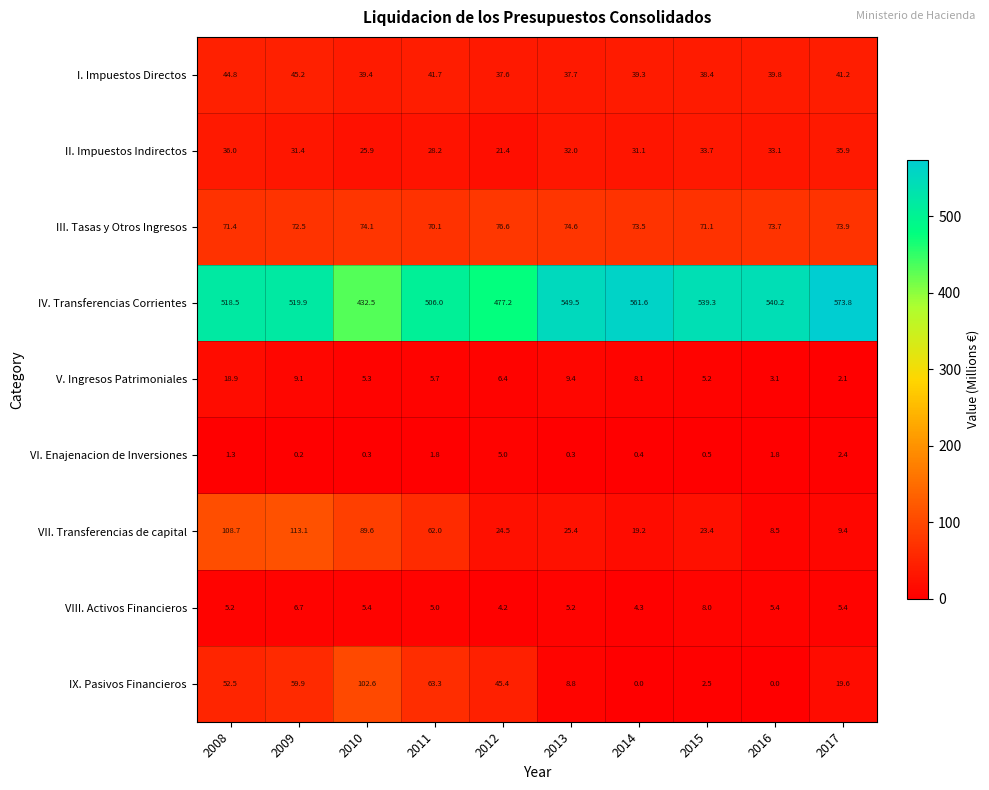

What is the highest value of the IX. Pasivos Financieros series?

102.6